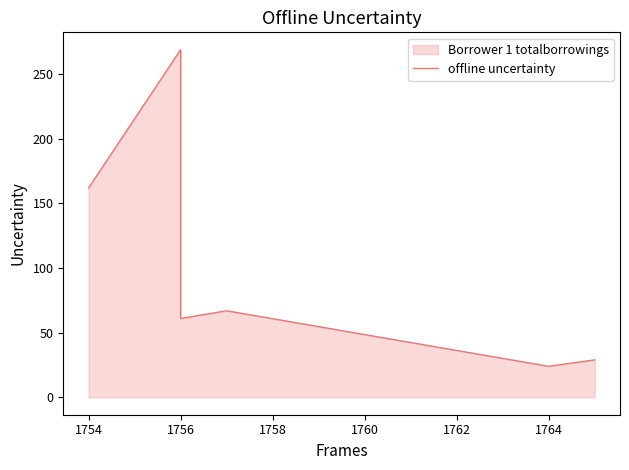

What is the value of the 2nd point from the left?

269